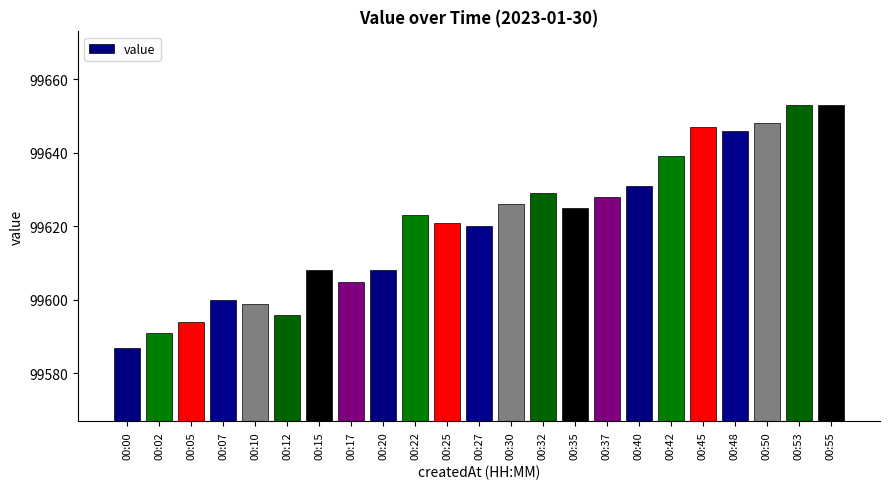

What is the ratio of the value at 00:22 to the value at 00:35?

1.0